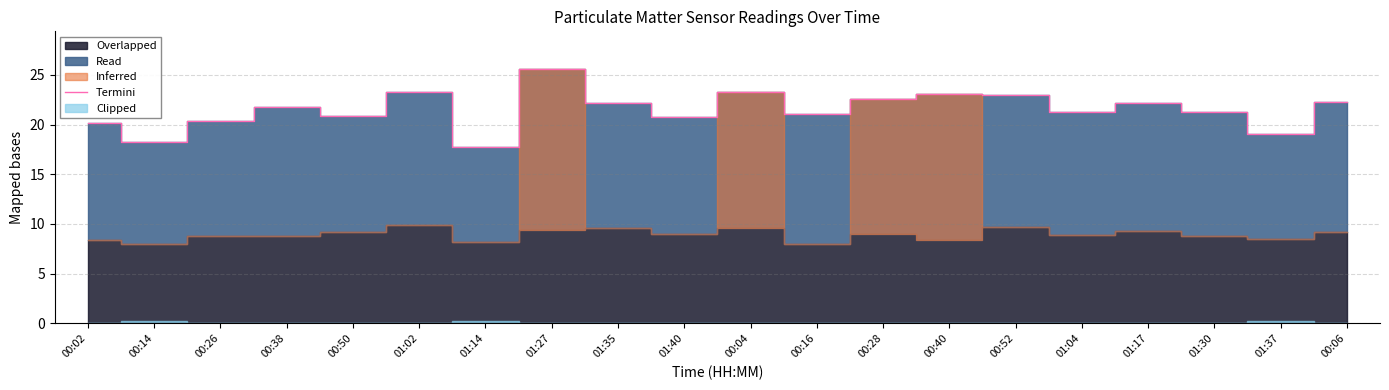

What is the difference between the maximum and minimum values?

7.8